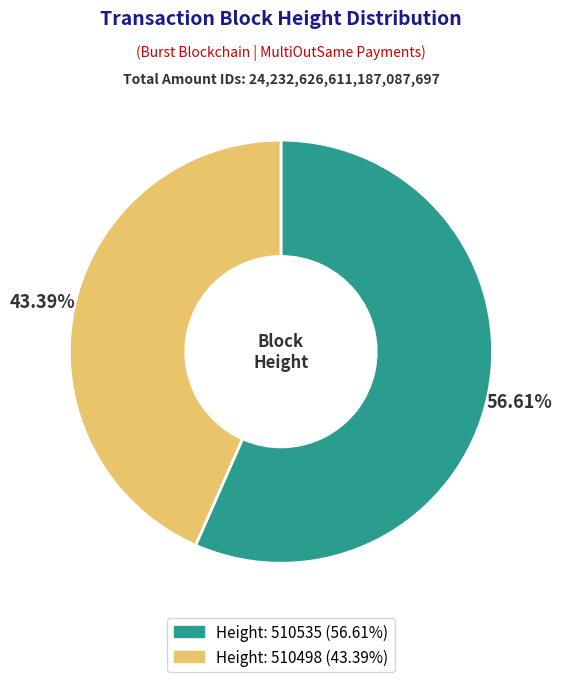

Does any single category account for the majority?

Yes